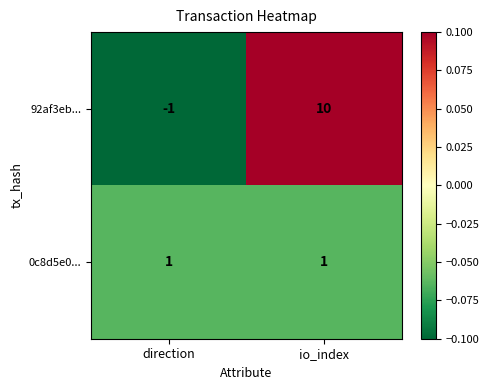

What is the sum of all 92af3eb... values?

9